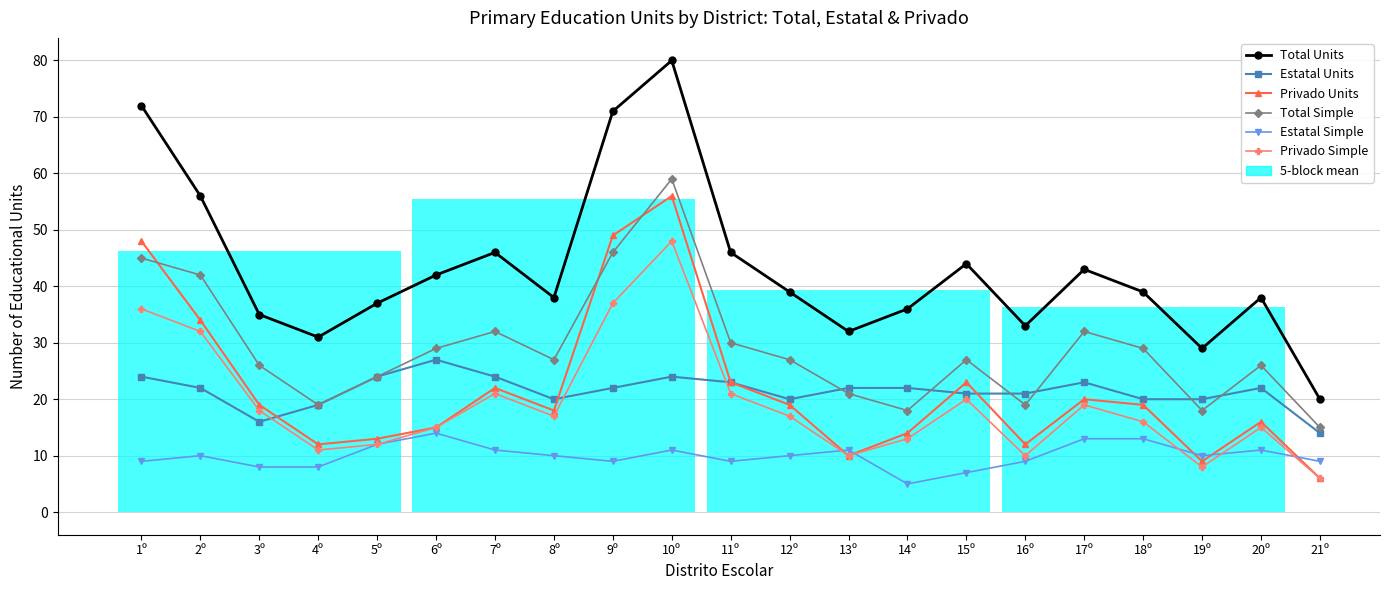

List the series in order of their peak value, highest first.

Total Units, Total Simple, Privado Units, Privado Simple, Estatal Units, Estatal Simple